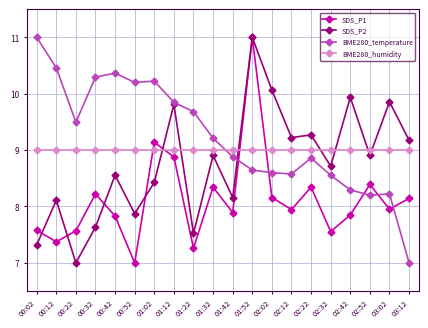

Between which two adjacent categories do SDS_P1 and BME280_temperature first intersect?

01:42 and 01:52